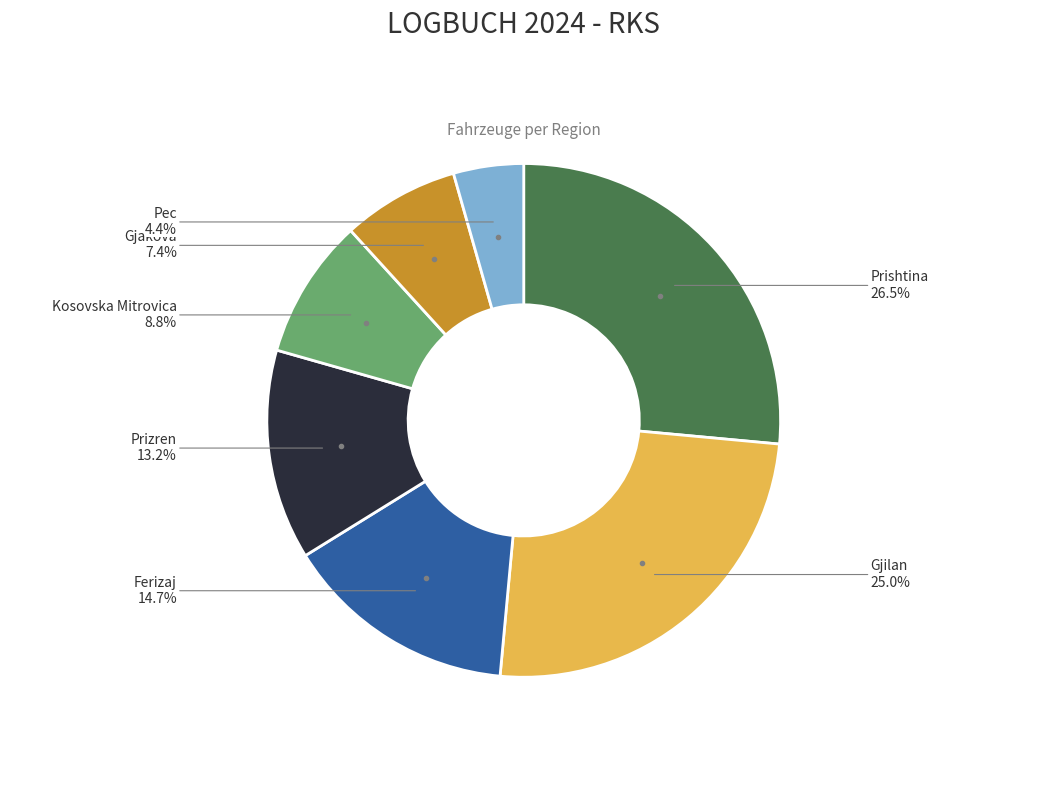

Approximately how many times larger is the value at Gjakova compared to Gjilan?

0.3